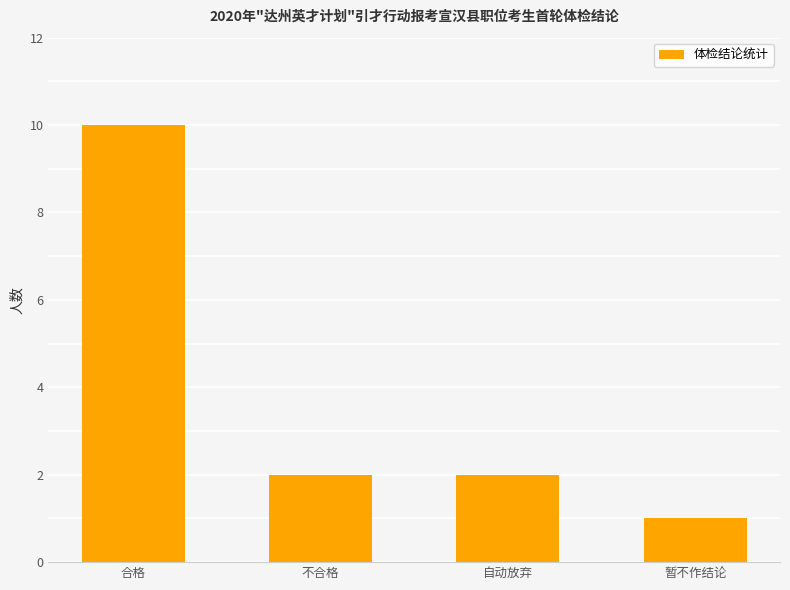

Where does the data first go above 2?

合格